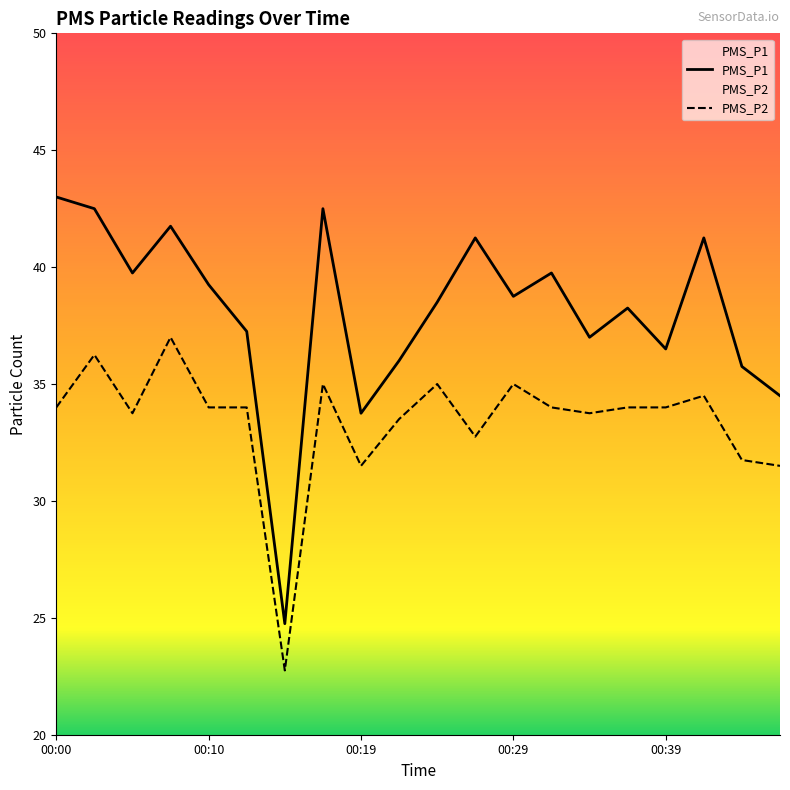

What is the maximum value shown in the chart?

43.0